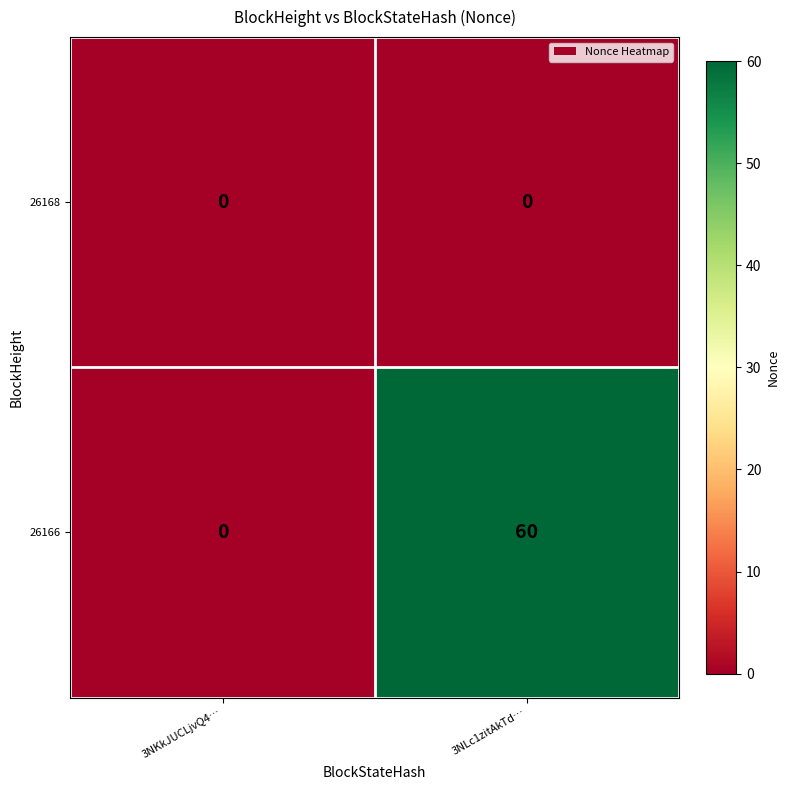

Which series has the largest range (max minus min)?

26166